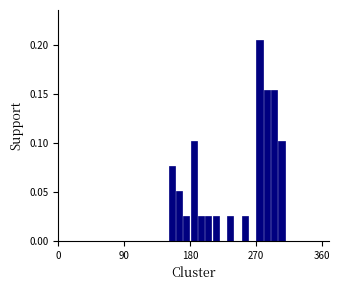

Around what value on the x-axis is the tallest bar? Give the approximate position of its centre, as read against the axis.

280